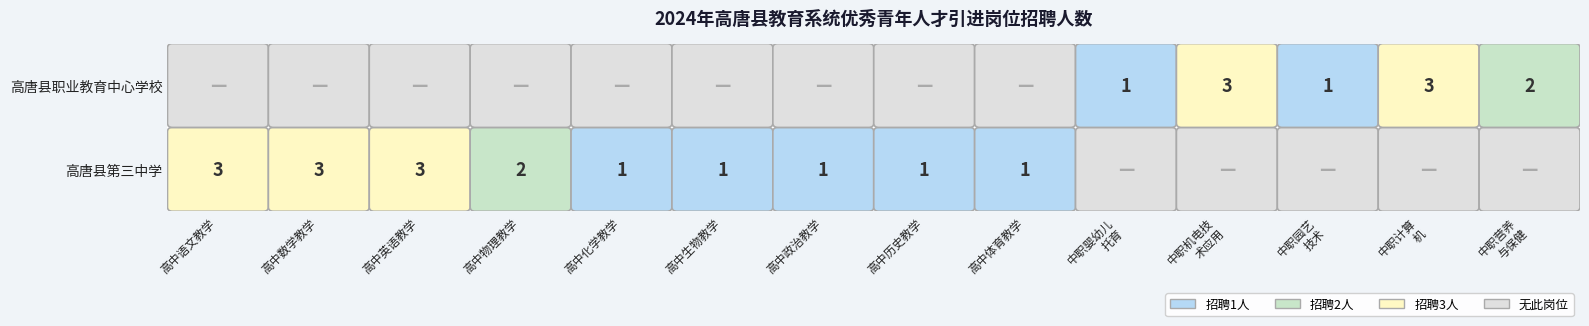

Where is 高唐县第三中学 nearest to the value 2?

高中物理教学